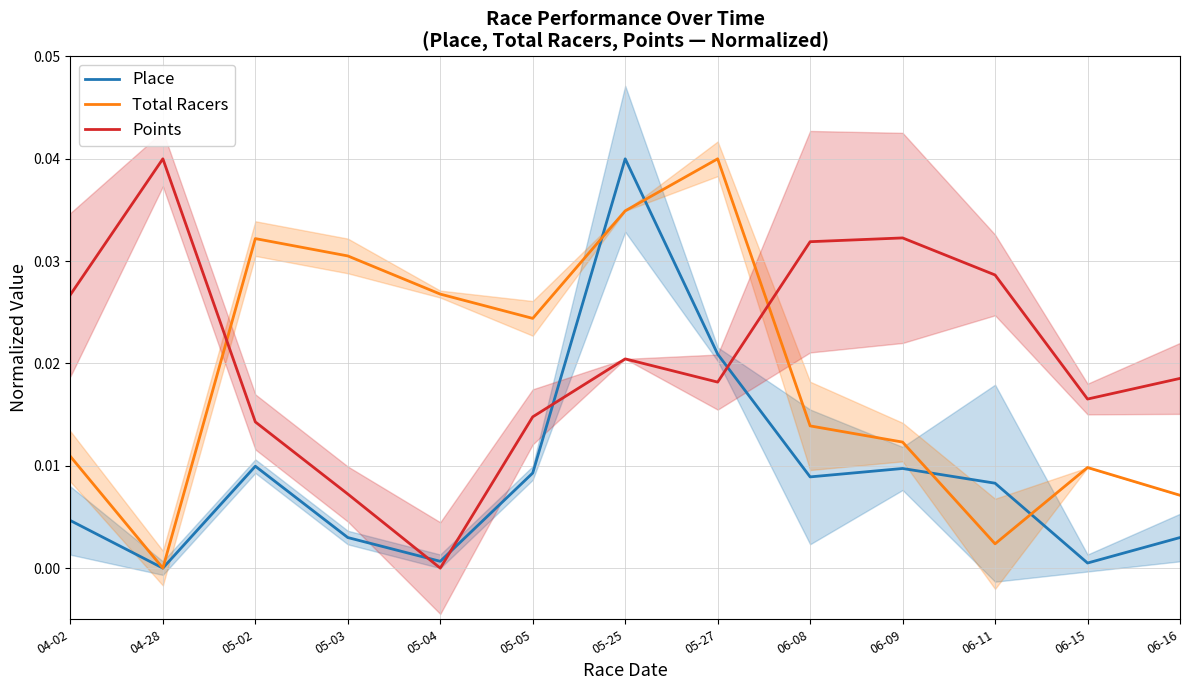

Is it true that Place equals 0.0 at 04-28?

True